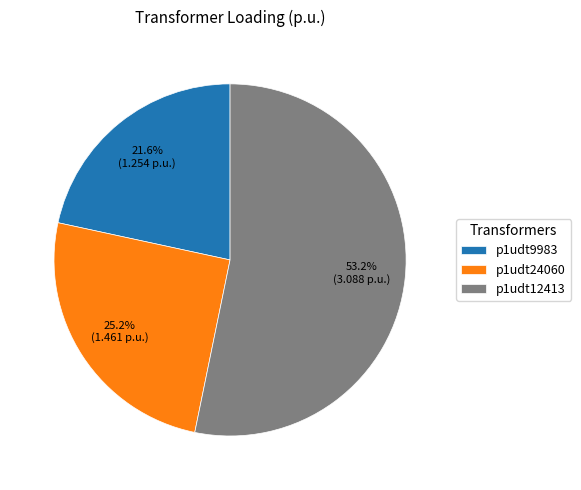

Which has a higher value, p1udt12413 or p1udt24060?

p1udt12413